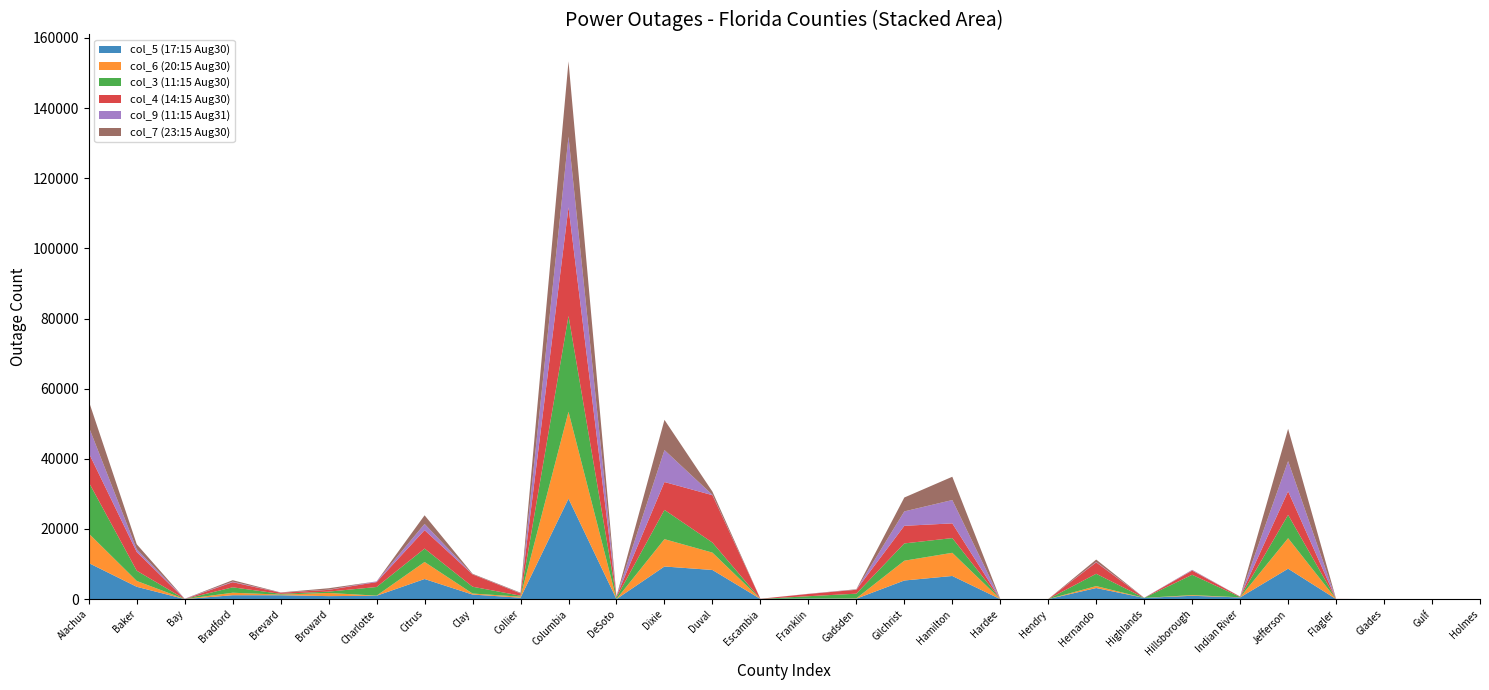

Reading left to right, extract all data points from this chart.

col_5 (17:15 Aug30): Alachua=10277	Baker=3514	Bay=10	Bradford=1110	Brevard=1102	Broward=851	Charlotte=955	Citrus=5732	Clay=1293	Collier=404	Columbia=28648	DeSoto=3	Dixie=9301	Duval=8308	Escambia=49	Franklin=167	Gadsden=129	Gilchrist=5307	Hamilton=6595	Hardee=0	Hendry=4	Hernando=3157	Highlands=346	Hillsborough=945	Indian River=480	Jefferson=8669	Flagler=7	Glades=1	Gulf=3	Holmes=0
col_6 (20:15 Aug30): Alachua=8431	Baker=1663	Bay=3	Bradford=709	Brevard=183	Broward=904	Charlotte=36	Citrus=4858	Clay=295	Collier=287	Columbia=24778	DeSoto=4	Dixie=7796	Duval=4950	Escambia=0	Franklin=12	Gadsden=87	Gilchrist=5643	Hamilton=6612	Hardee=0	Hendry=0	Hernando=556	Highlands=1	Hillsborough=194	Indian River=41	Jefferson=8701	Flagler=15	Glades=1	Gulf=1	Holmes=0
col_3 (11:15 Aug30): Alachua=14600	Baker=2923	Bay=5	Bradford=1546	Brevard=219	Broward=381	Charlotte=2461	Citrus=3816	Clay=1947	Collier=280	Columbia=27315	DeSoto=475	Dixie=8344	Duval=2868	Escambia=1	Franklin=648	Gadsden=1332	Gilchrist=4929	Hamilton=4194	Hardee=4	Hendry=2	Hernando=3511	Highlands=7	Hillsborough=5794	Indian River=90	Jefferson=6646	Flagler=4	Glades=0	Gulf=18	Holmes=0
col_4 (14:15 Aug30): Alachua=8354	Baker=5332	Bay=3	Bradford=1457	Brevard=314	Broward=502	Charlotte=1400	Citrus=5254	Clay=3515	Collier=650	Columbia=31013	DeSoto=329	Dixie=7948	Duval=13511	Escambia=45	Franklin=644	Gadsden=1115	Gilchrist=5021	Hamilton=4195	Hardee=21	Hendry=2	Hernando=3249	Highlands=2	Hillsborough=1191	Indian River=113	Jefferson=6735	Flagler=17	Glades=0	Gulf=1	Holmes=0
col_9 (11:15 Aug31): Alachua=7445	Baker=792	Bay=86	Bradford=153	Brevard=25	Broward=52	Charlotte=197	Citrus=1770	Clay=20	Collier=58	Columbia=20129	DeSoto=0	Dixie=9113	Duval=93	Escambia=3	Franklin=45	Gadsden=41	Gilchrist=4109	Hamilton=6654	Hardee=0	Hendry=6	Hernando=112	Highlands=29	Hillsborough=151	Indian River=0	Jefferson=8611	Flagler=7	Glades=0	Gulf=0	Holmes=2
col_7 (23:15 Aug30): Alachua=7359	Baker=1413	Bay=0	Bradford=420	Brevard=61	Broward=408	Charlotte=2	Citrus=2467	Clay=155	Collier=151	Columbia=21449	DeSoto=2	Dixie=8616	Duval=922	Escambia=0	Franklin=8	Gadsden=109	Gilchrist=3962	Hamilton=6641	Hardee=0	Hendry=0	Hernando=692	Highlands=1	Hillsborough=72	Indian River=14	Jefferson=9199	Flagler=13	Glades=0	Gulf=0	Holmes=0